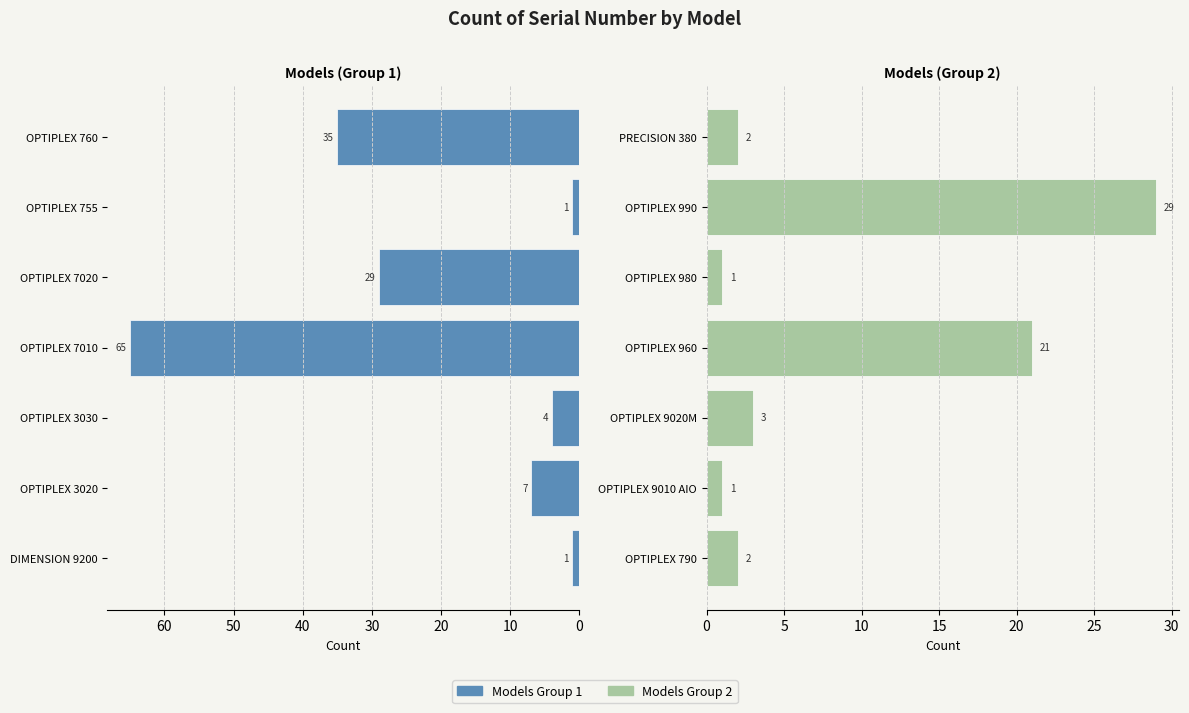

What is the highest value of the Count (Left Models) series?

65